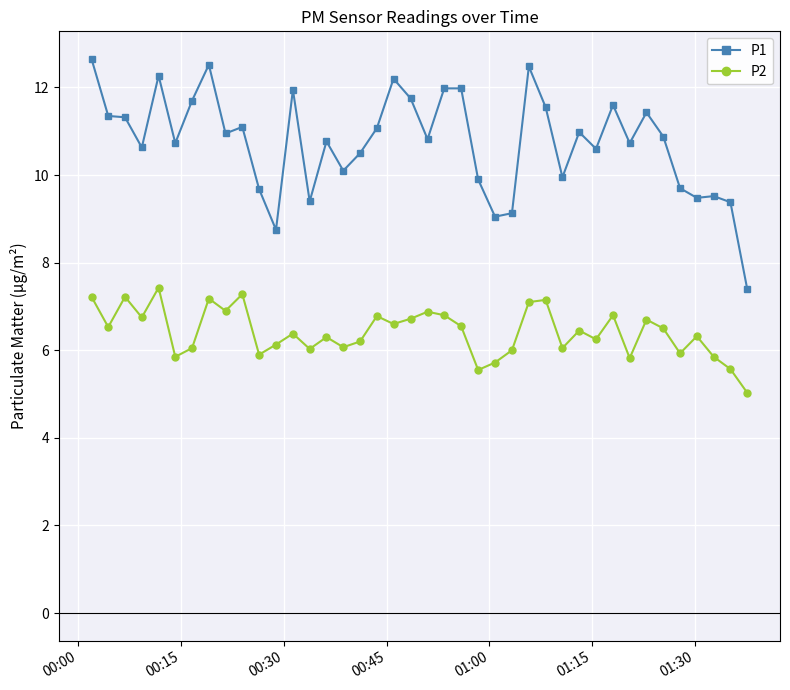

True or false: P2 has more than 1 points higher than both neighbors.

True